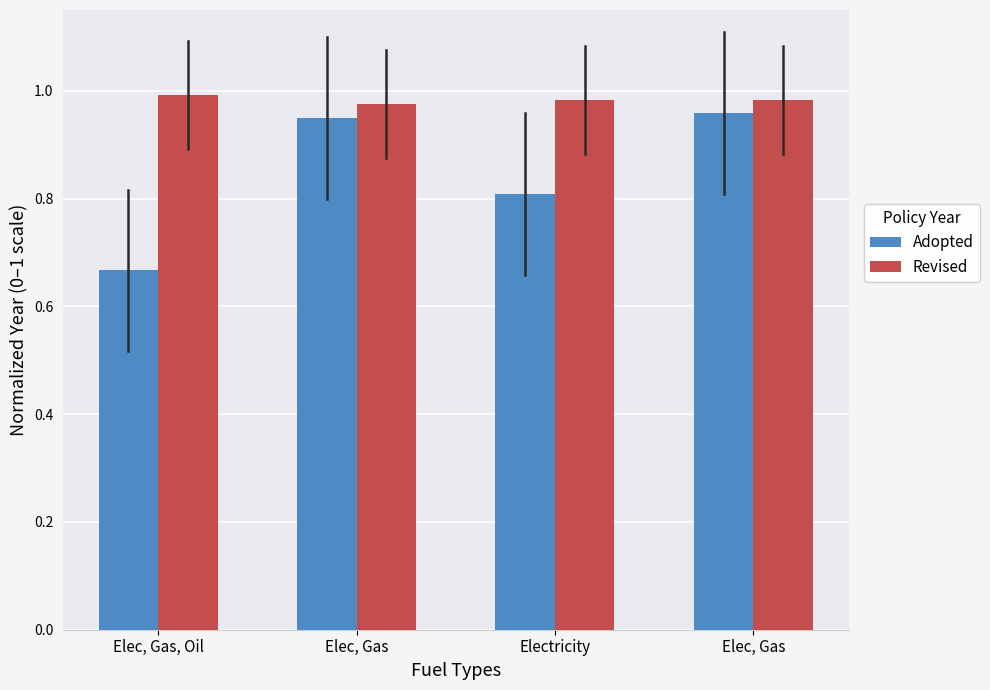

Which series changed the most between Electricity and Elec, Gas?

Adopted